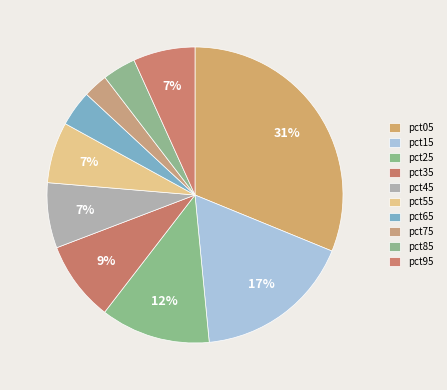

How many segments does this pie chart have?

10